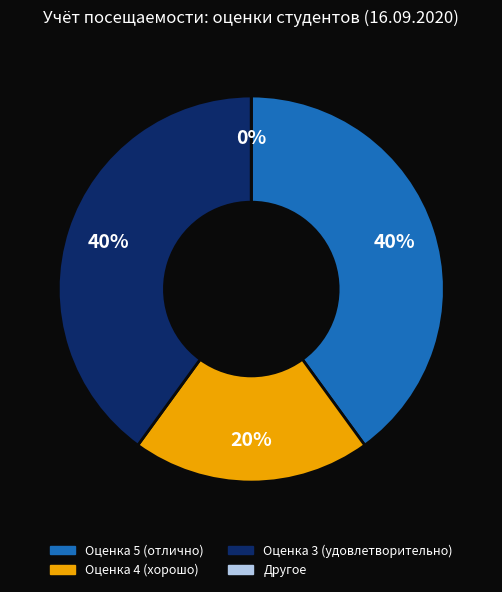

Is there any slice that represents more than half of the pie?

No